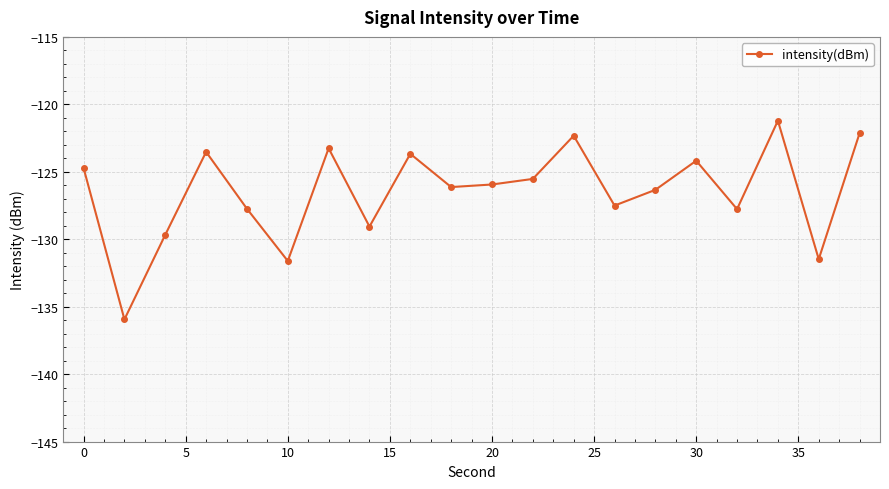

What is the difference between the maximum and minimum values?

14.7